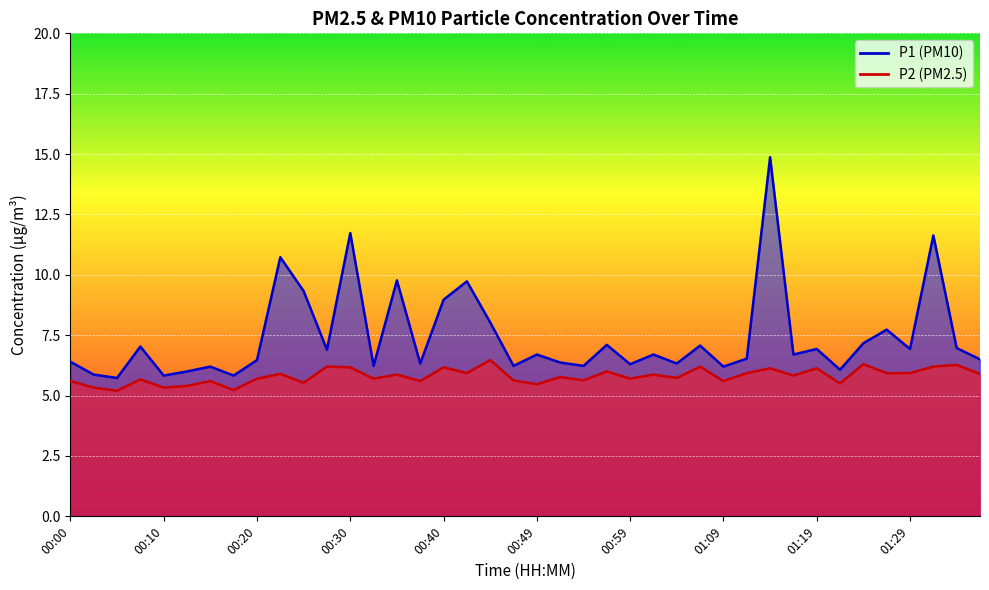

True or false: P2 and P1 intersect in this chart.

False